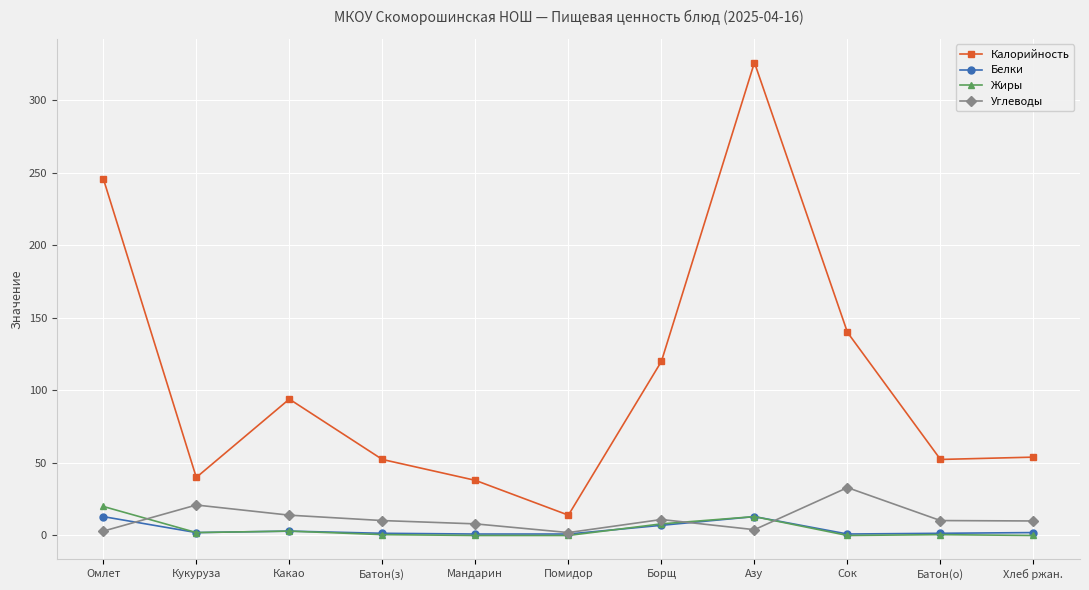

How many series are shown in this chart?

4